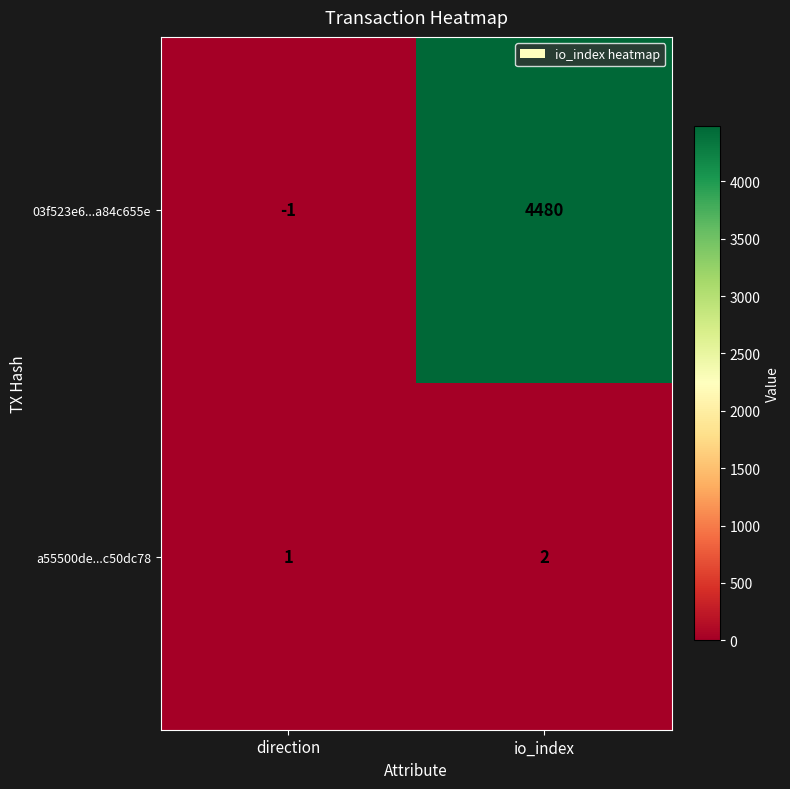

At which category is the sum across all series the highest?

io_index